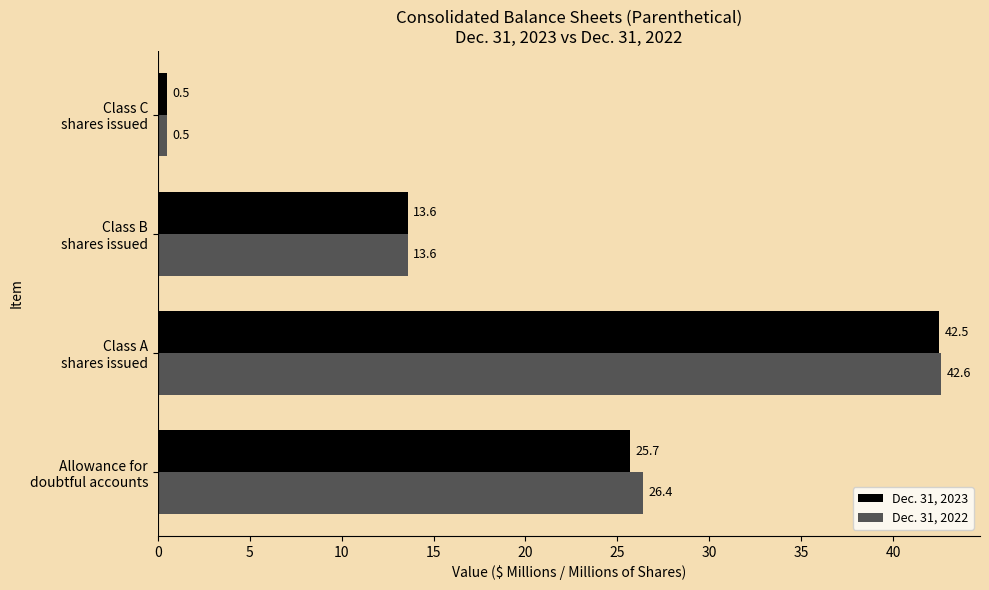

What is the sum of all Dec. 31, 2022 values?

83.1